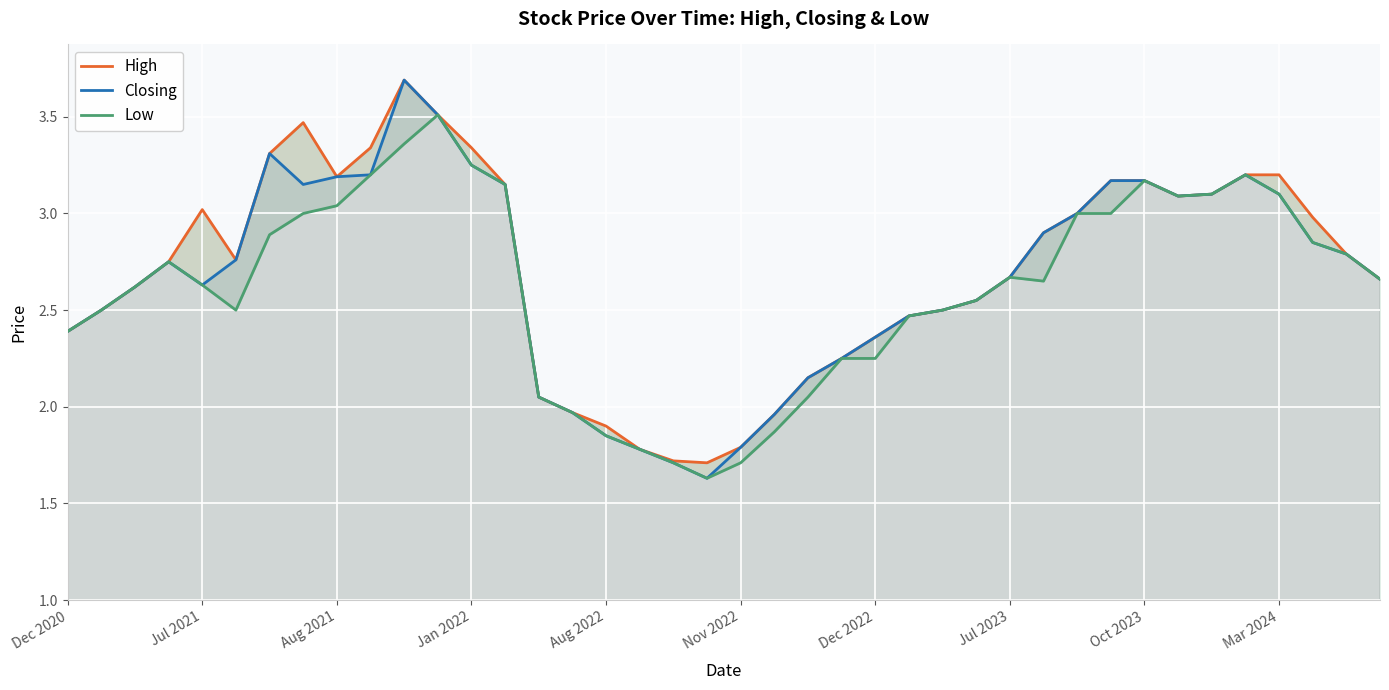

What is the highest value of the Closing series?

3.7